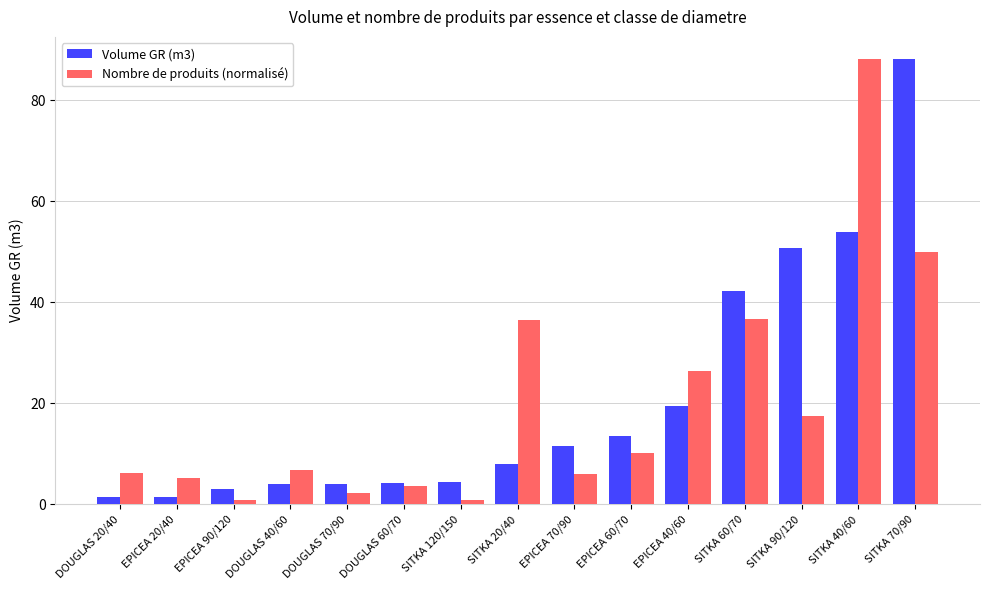

What is the difference between the Nombre de produits (normalisé) values at DOUGLAS 60/70 and EPICEA 20/40?

1.6